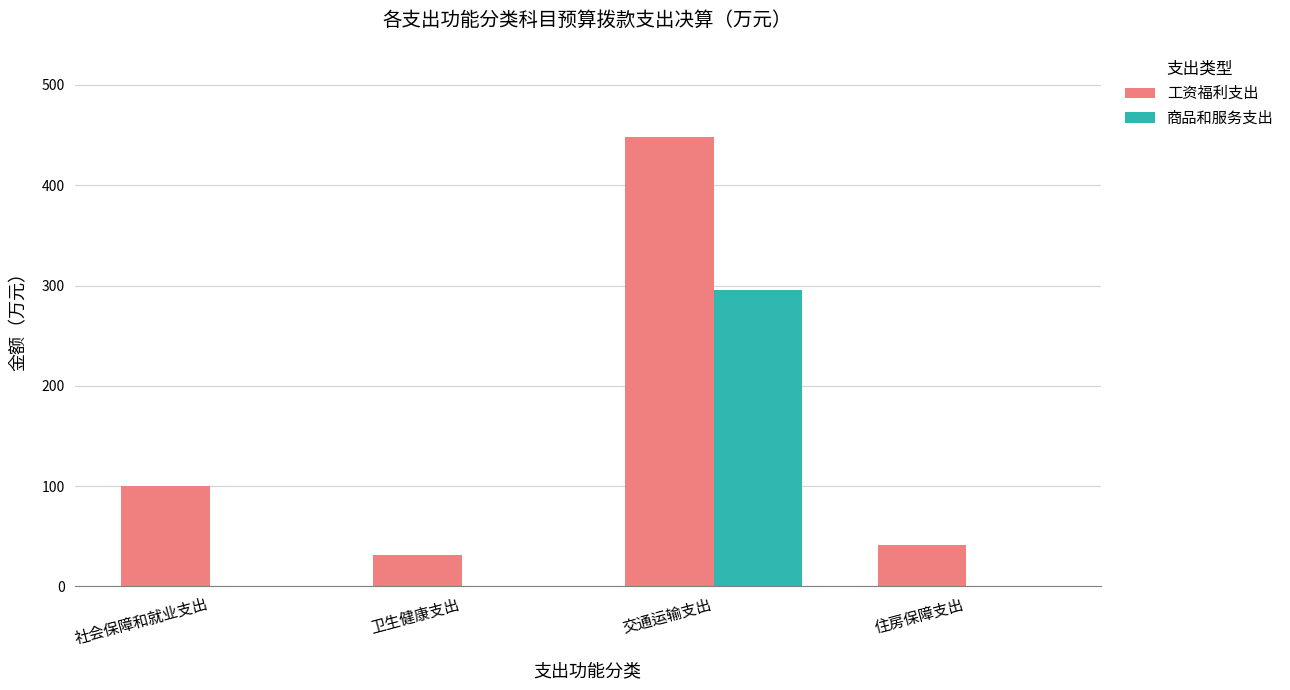

Is the value of 工资福利支出 at 社会保障和就业支出 greater than the value of 商品和服务支出 at 住房保障支出?

Yes